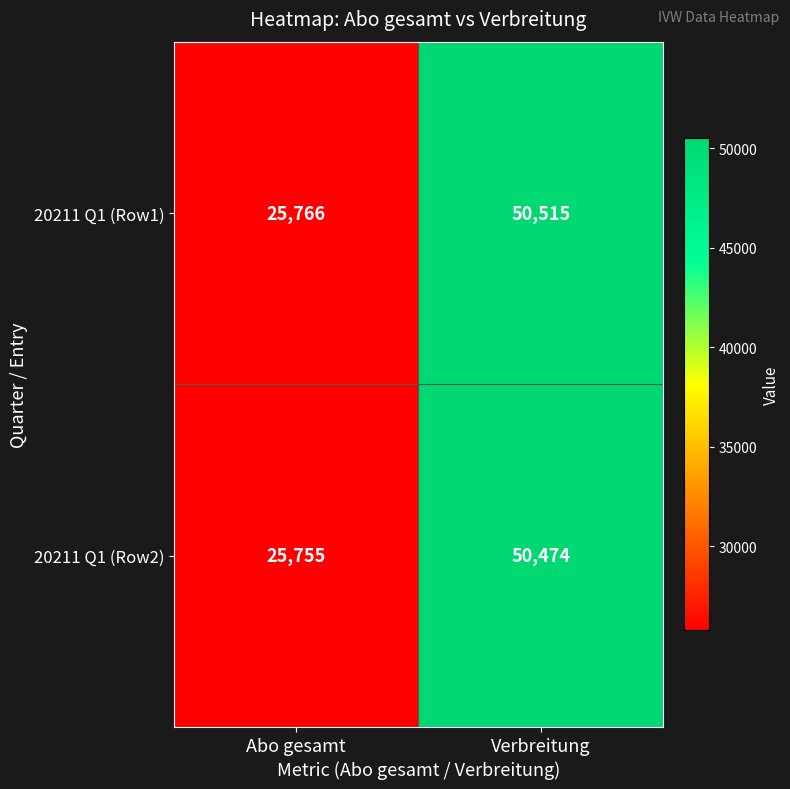

True or false: 20211 Q1 (Row2) has a value of 50474 at Verbreitung.

True